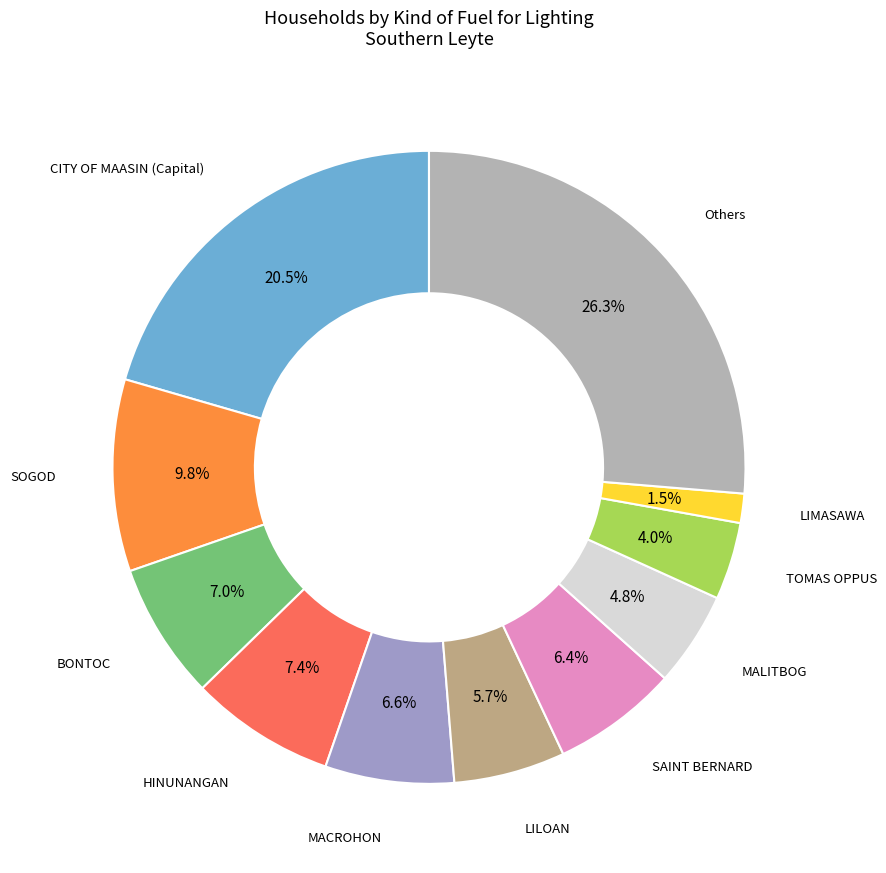

To the nearest percent, what is the difference between the LIMASAWA and HINUNANGAN slice percentages?

6%